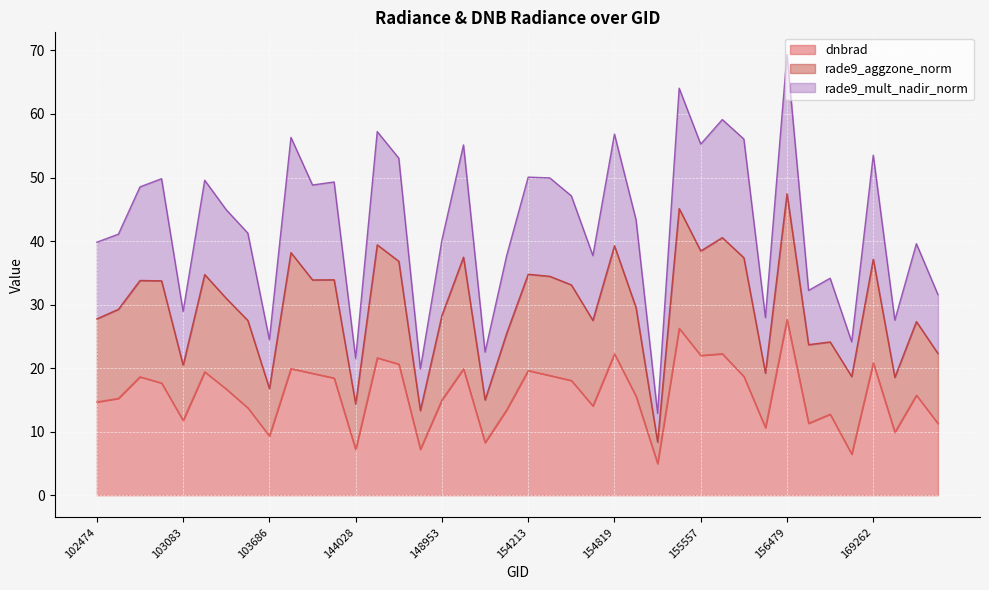

At which category is the sum across all series the highest?

156479